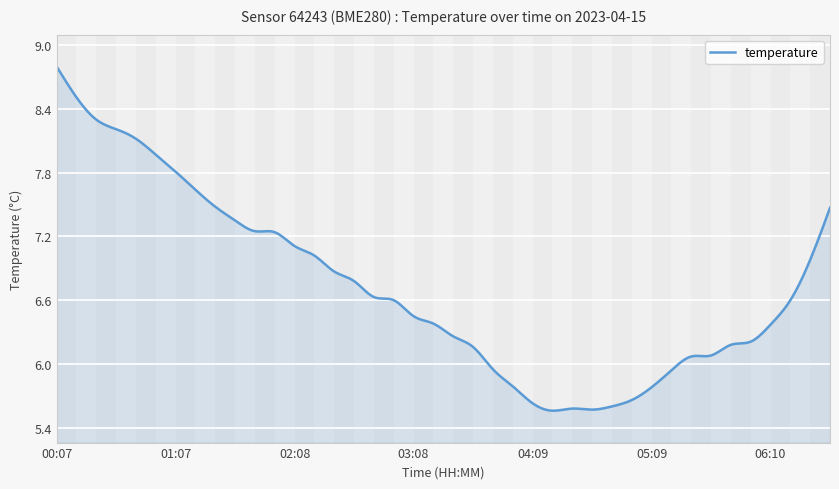

What is the greatest value displayed?

8.8